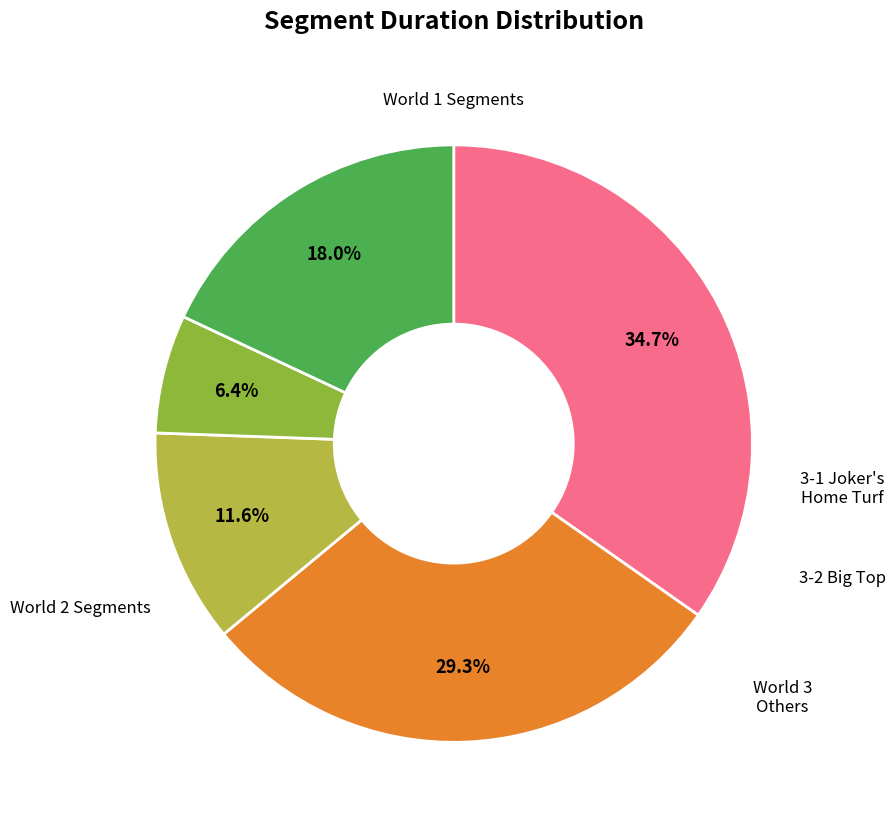

How many segments does this pie chart have?

5